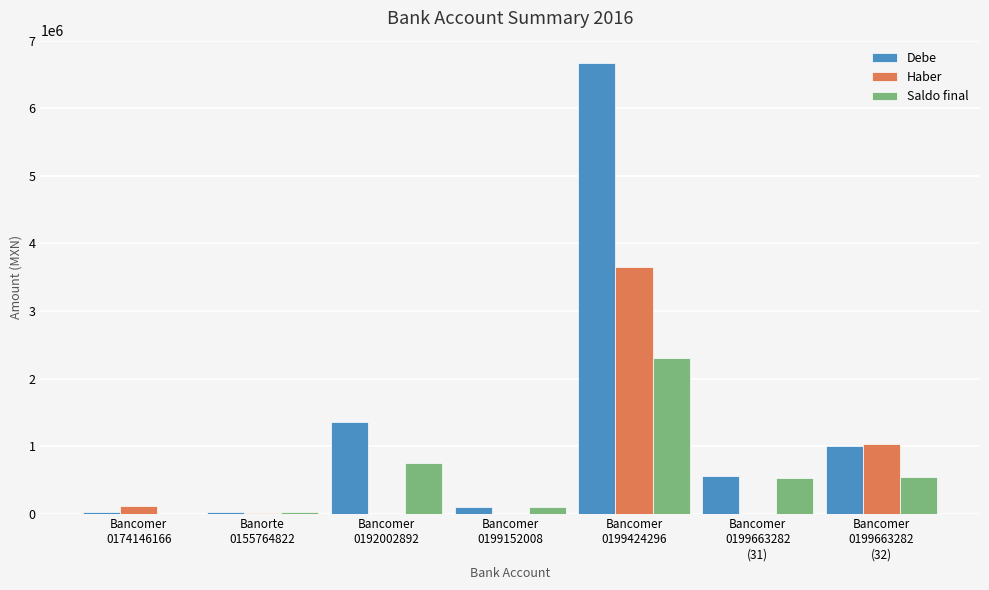

What is the greatest value displayed?

6669089